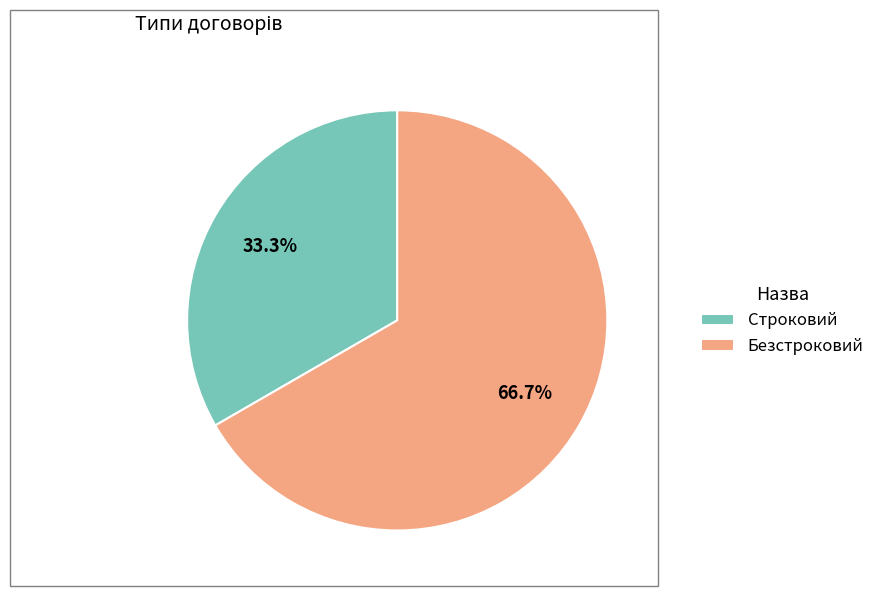

To the nearest percent, what is the average slice percentage?

50%